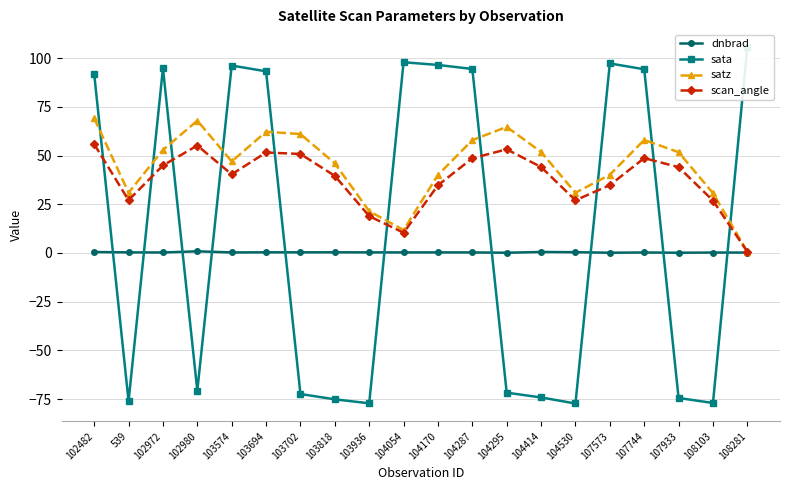

What is the label of the 7th point from the left?

103702